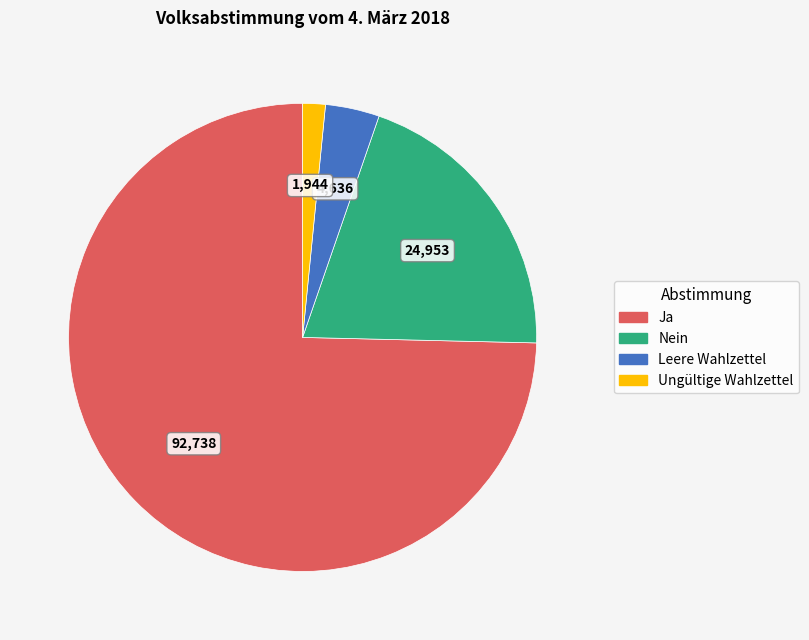

Between Leere Wahlzettel and Ja, which is larger?

Ja